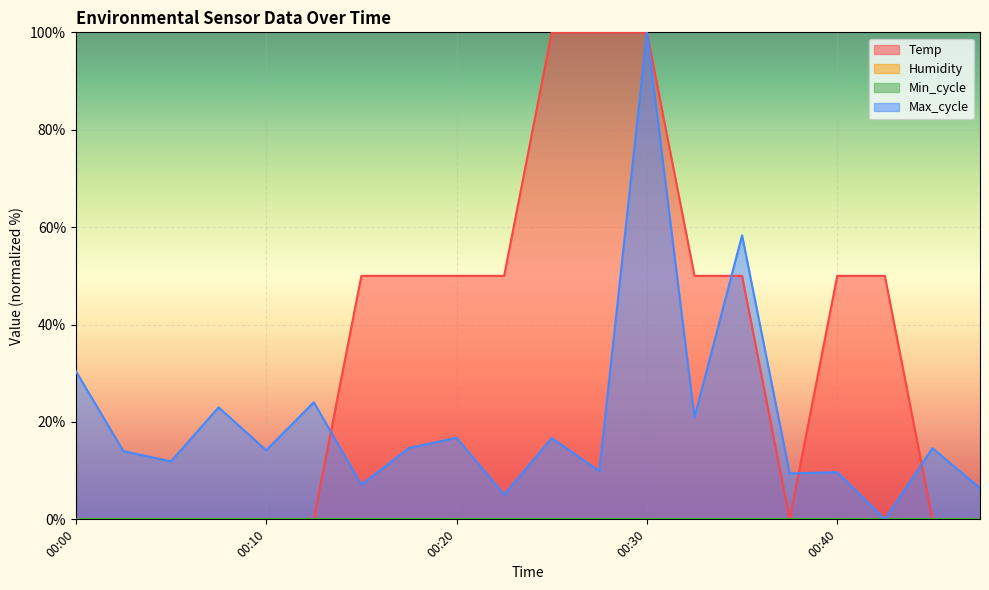

Reading left to right, what are all the values shown in this chart?

Temp: 0.0	0.0	0.0	0.0	0.0	0.0	50.0	50.0	50.0	50.0	100.0	100.0	100.0	50.0	50.0	0.0	50.0	50.0	0.0	0.0
Max_cycle: 30.4	14.0	11.9	23.0	14.2	24.0	7.1	14.7	16.7	5.1	16.7	9.9	100.0	21.0	58.3	9.4	9.7	0.0	14.6	6.4